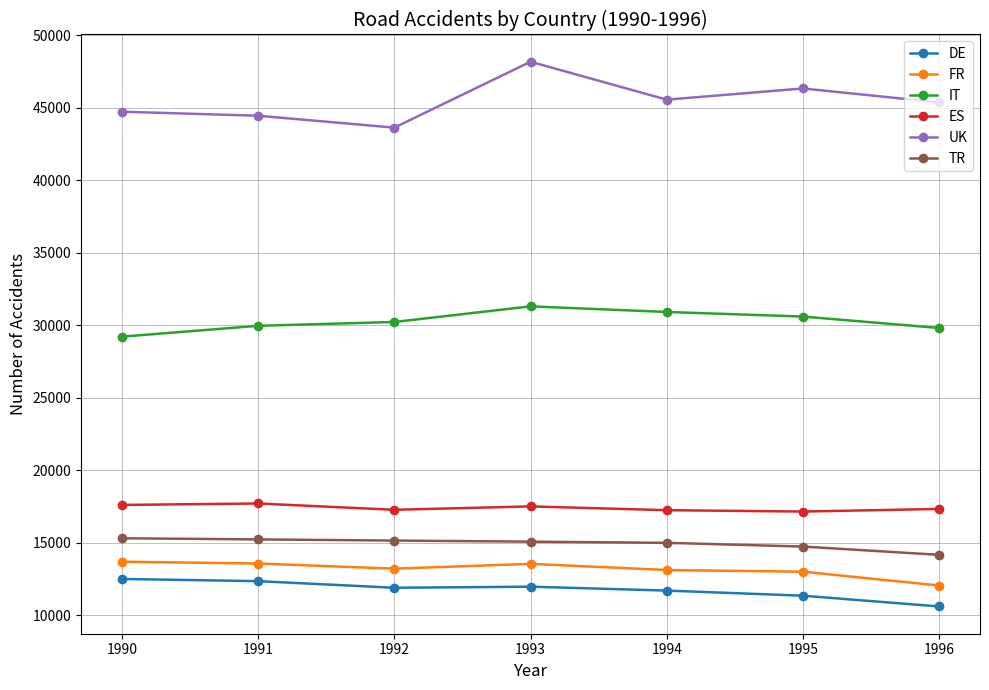

Which series has the widest spread of values?

UK